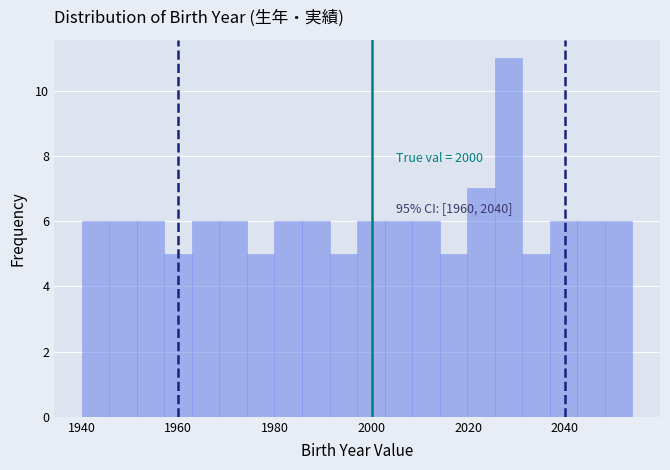

Around what value on the x-axis is the tallest bar? Give the approximate position of its centre, as read against the axis.

2028